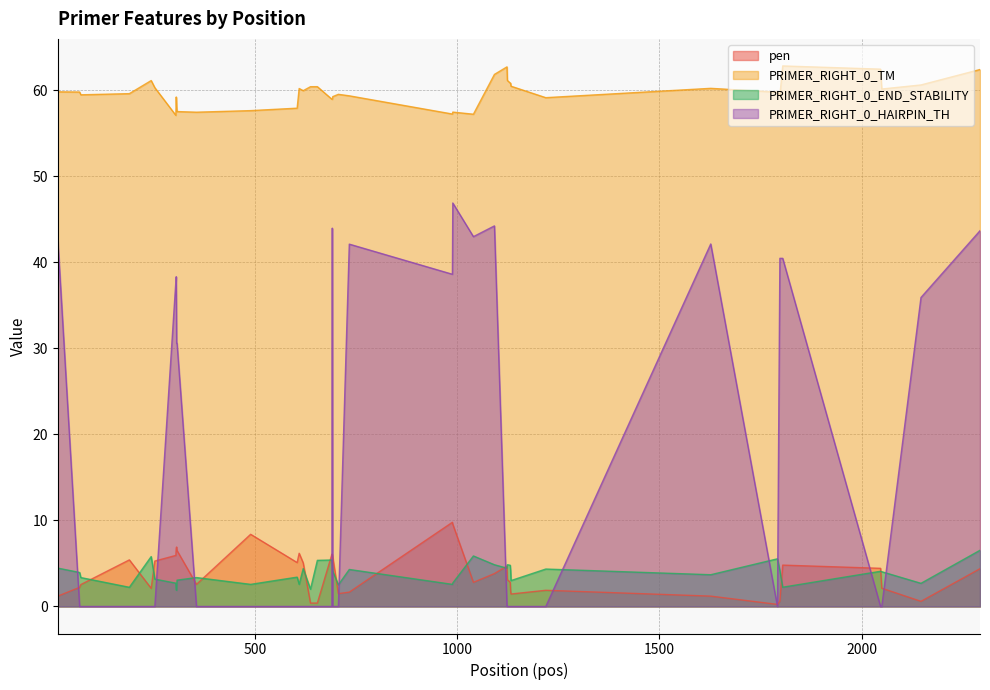

Between 1040 and 1798, which series saw the biggest shift?

PRIMER_RIGHT_0_HAIRPIN_TH